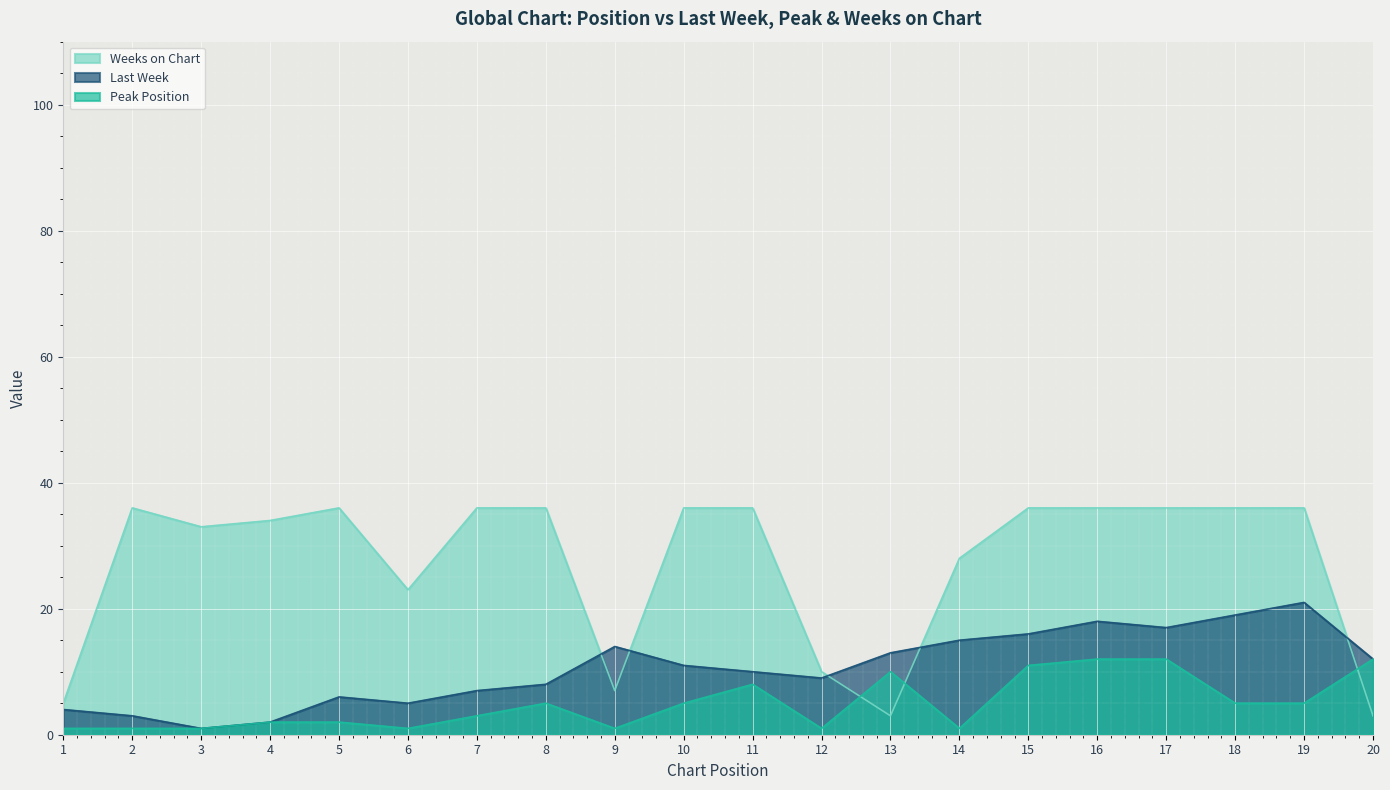

True or false: Peak Position and Last Week intersect in this chart.

False